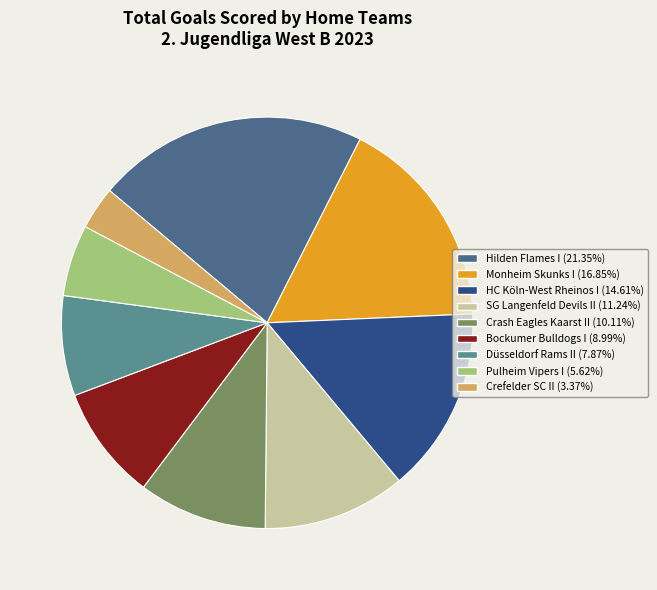

What is the largest slice in the pie chart?

Hilden Flames I